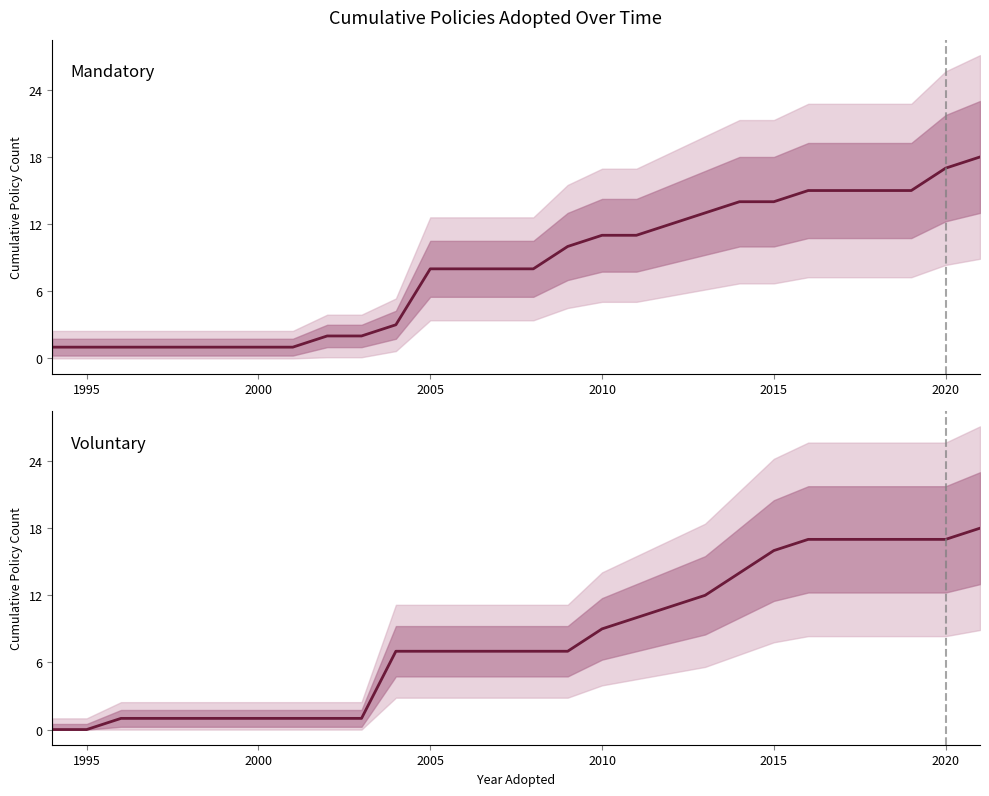

Is the value of Mandatory at 2010 greater than the value of Voluntary at 18?

No